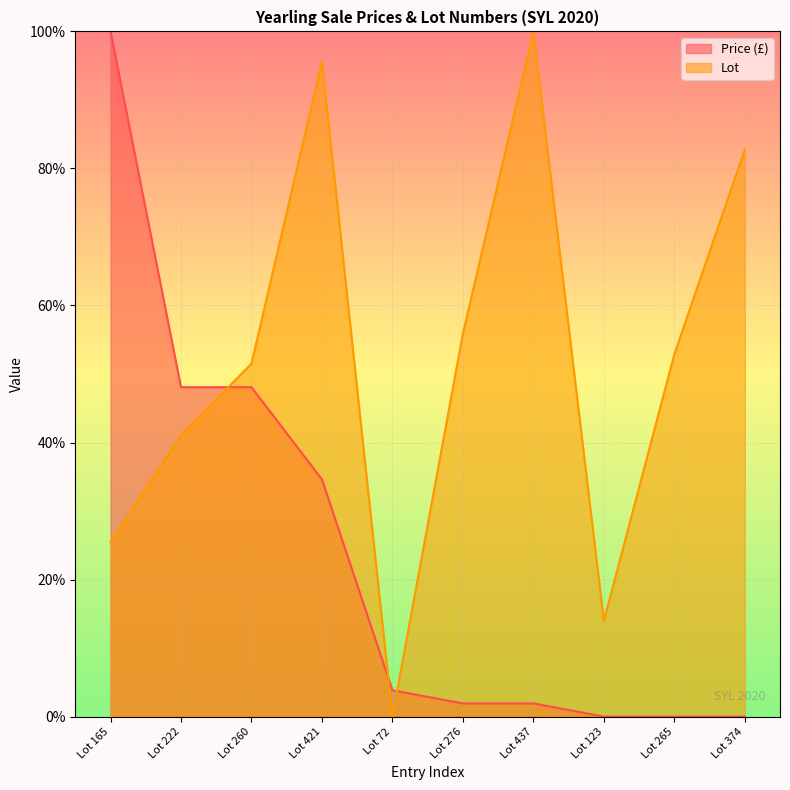

How many times do Price (£) and Lot cross each other?

3